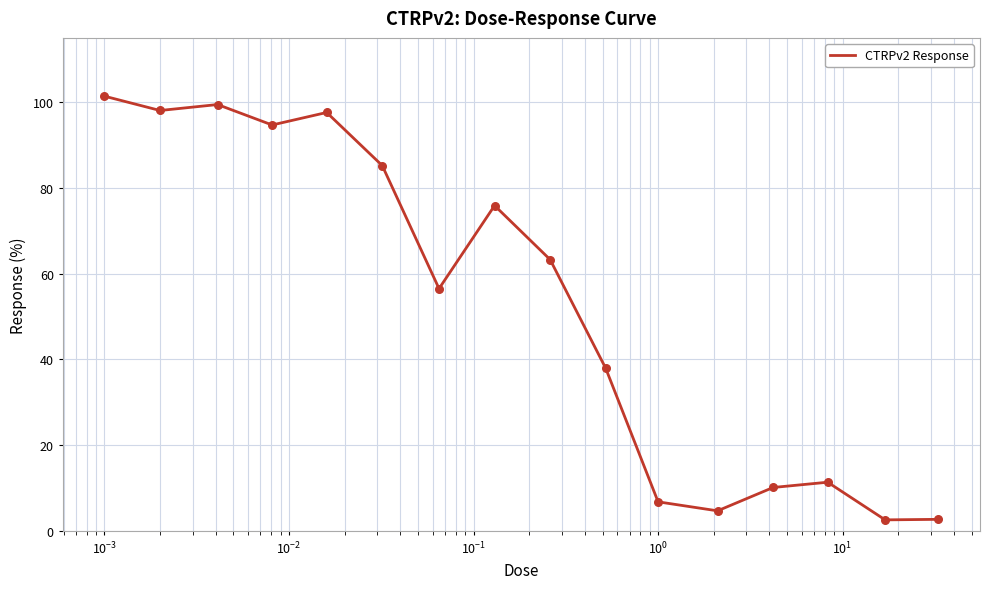

What is the minimum value shown in the chart?

2.6